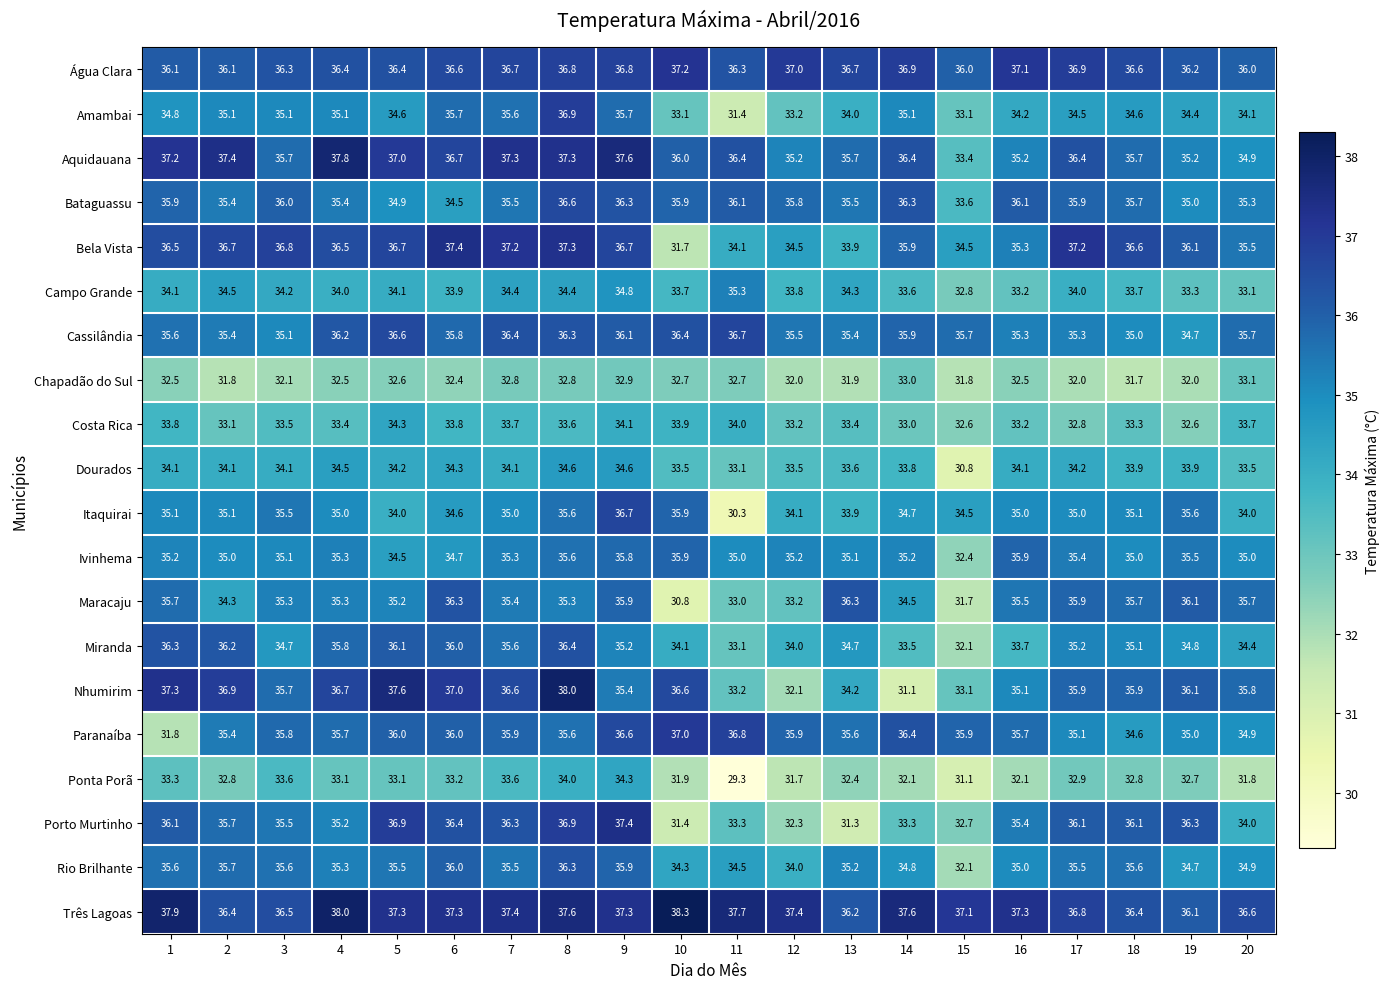

Is it true that Porto Murtinho equals 57.7 at 19?

False